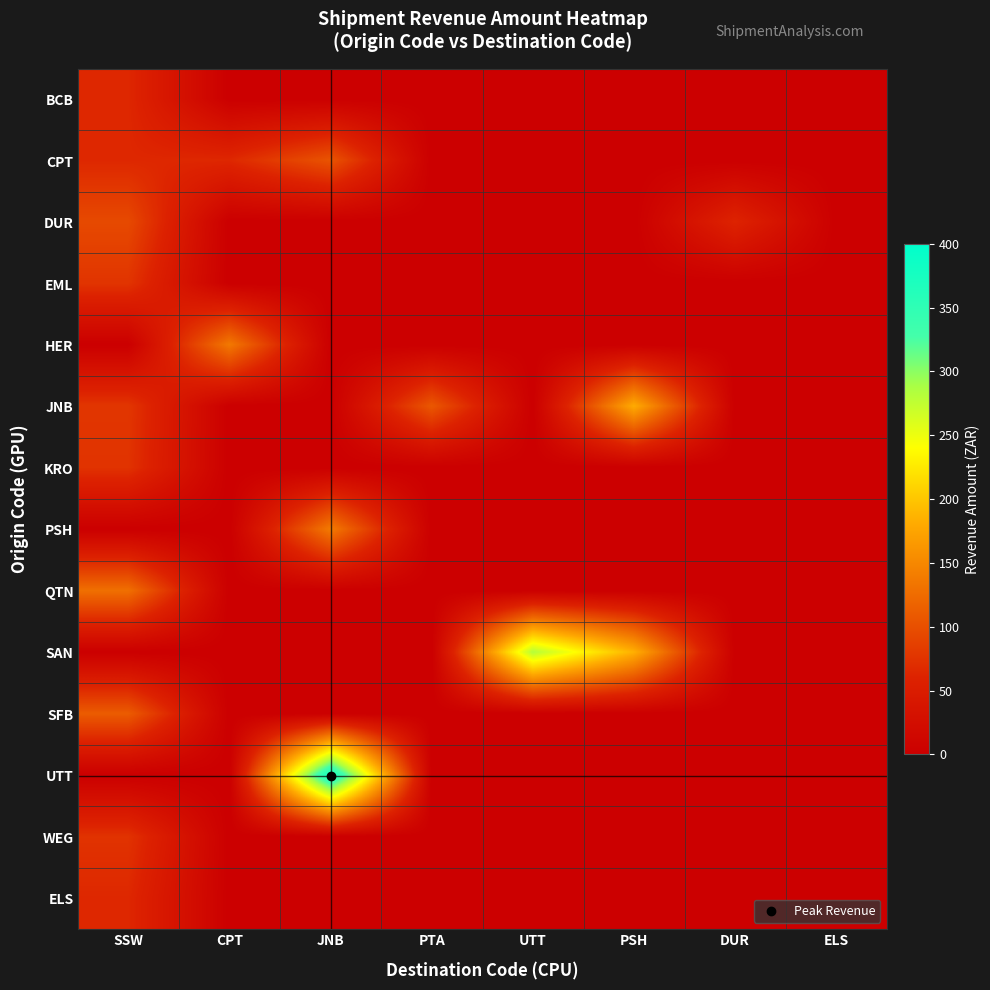

Which series has the widest spread of values?

UTT